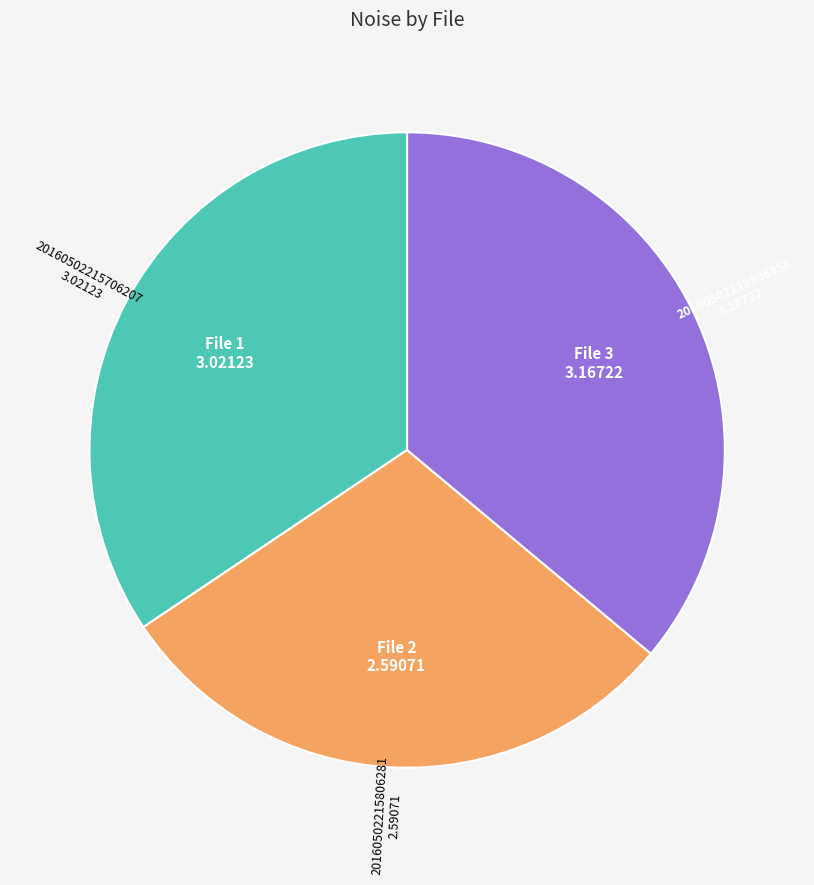

How many slices are in this pie chart?

3